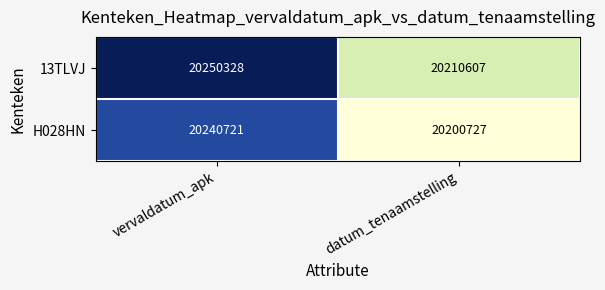

Rank the series by their average value, from lowest to highest.

H028HN, 13TLVJ